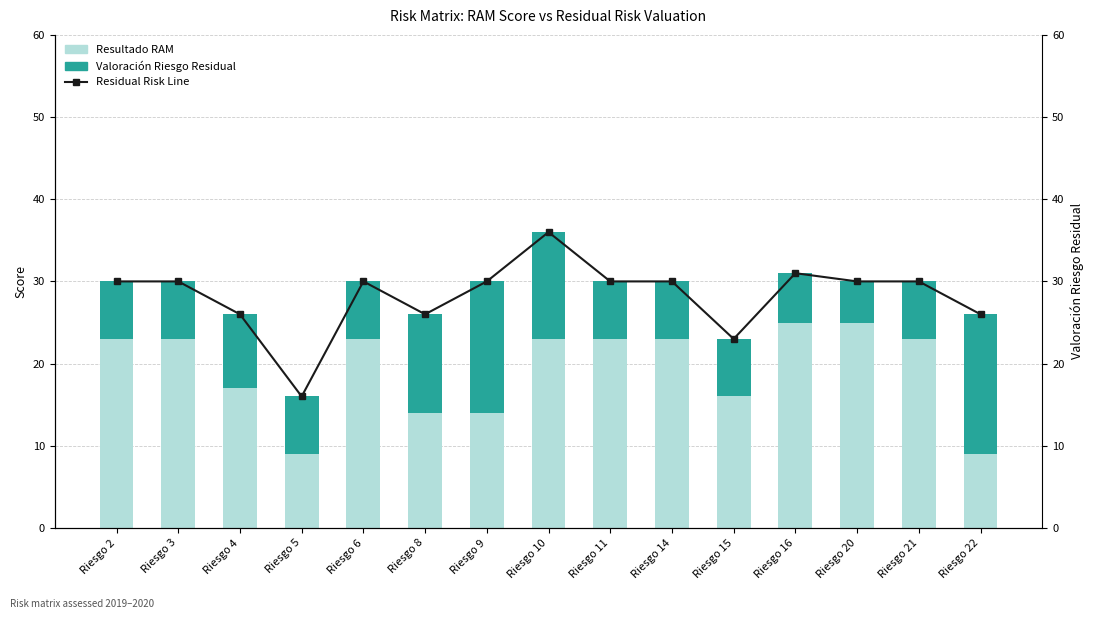

Rank the series by their maximum value, from lowest to highest.

Valoración Riesgo Residual, Resultado RAM, Residual Risk Line